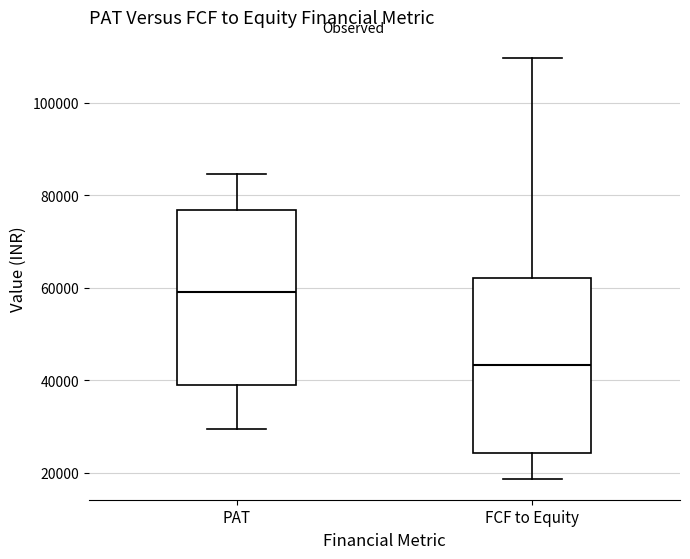

Which box's median line is the lowest?

FCF to Equity